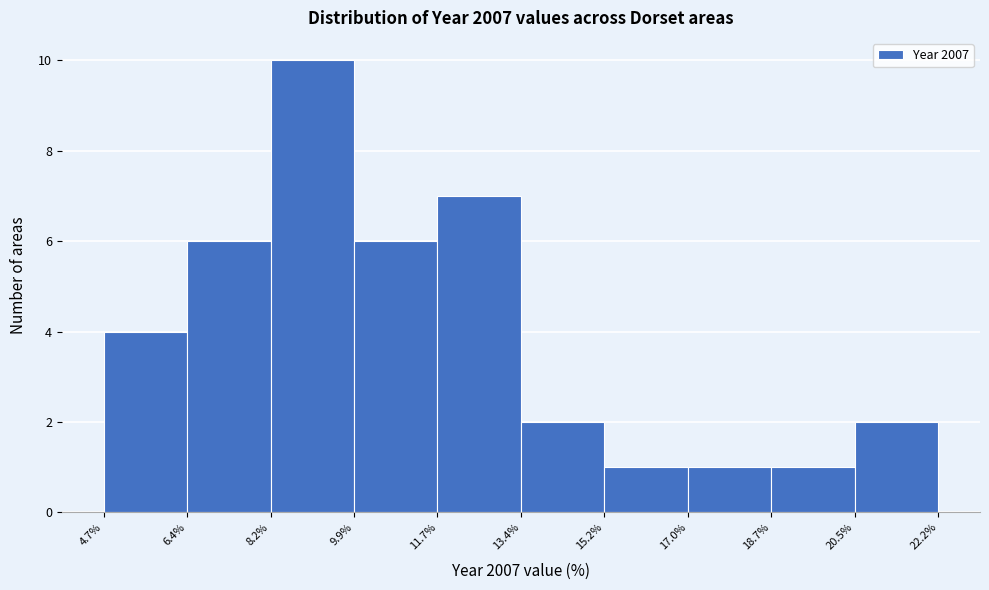

Reading left to right, transcribe this chart: for each bar, give the range it covers on the x-axis and its height. The values are not printed on the chart, so give them approximately, as read against the axis.

4.7% to 6.4%: 4
6.4% to 8.2%: 6
8.2% to 9.9%: 10
9.9% to 11.7%: 6
11.7% to 13.4%: 7
13.4% to 15.2%: 2
15.2% to 17.0%: 1
17.0% to 18.7%: 1
18.7% to 20.5%: 1
20.5% to 22.2%: 2